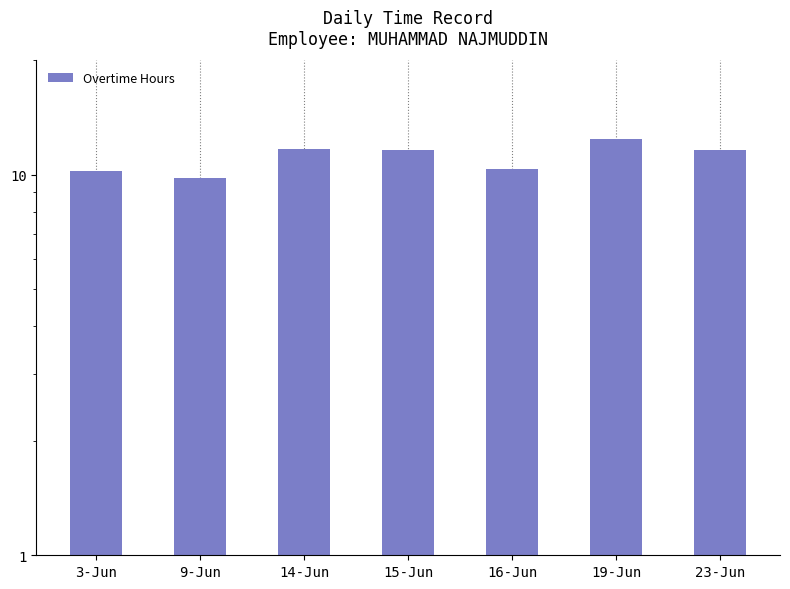

How many bars are there in total?

7